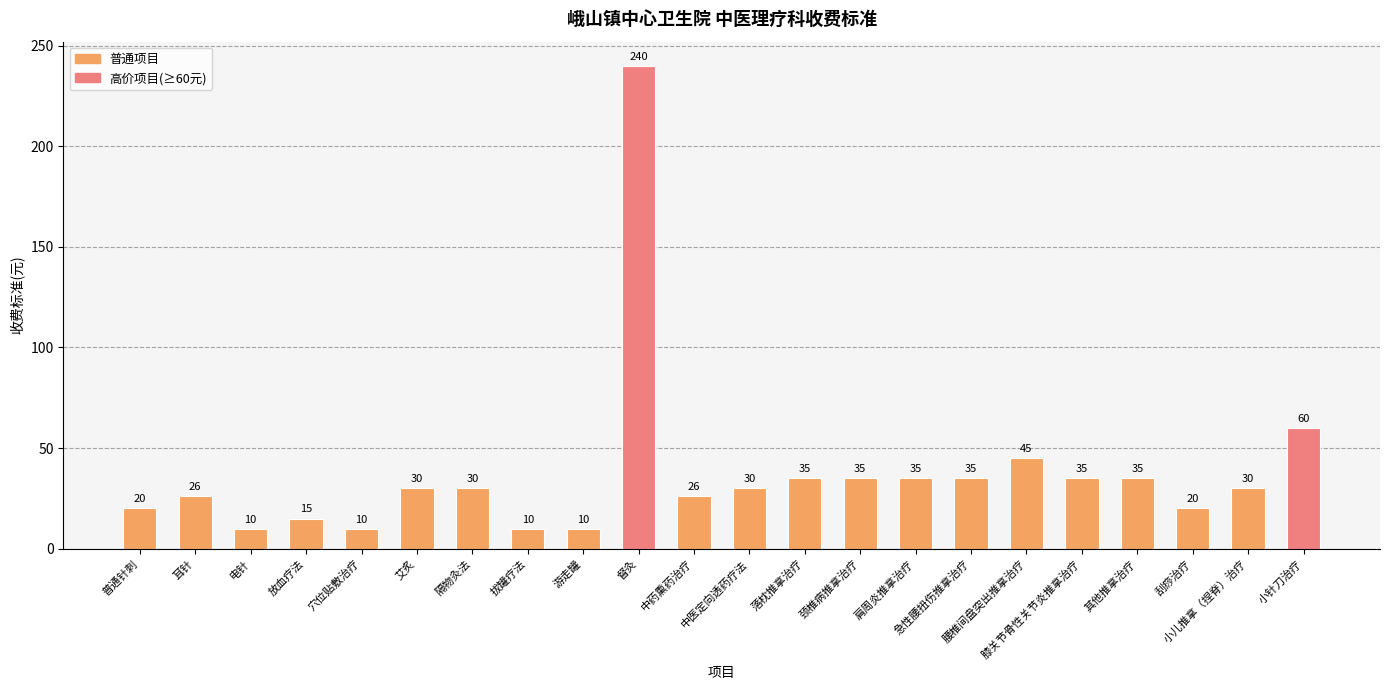

Is it true that the value at 刮痧治疗 is 20?

True